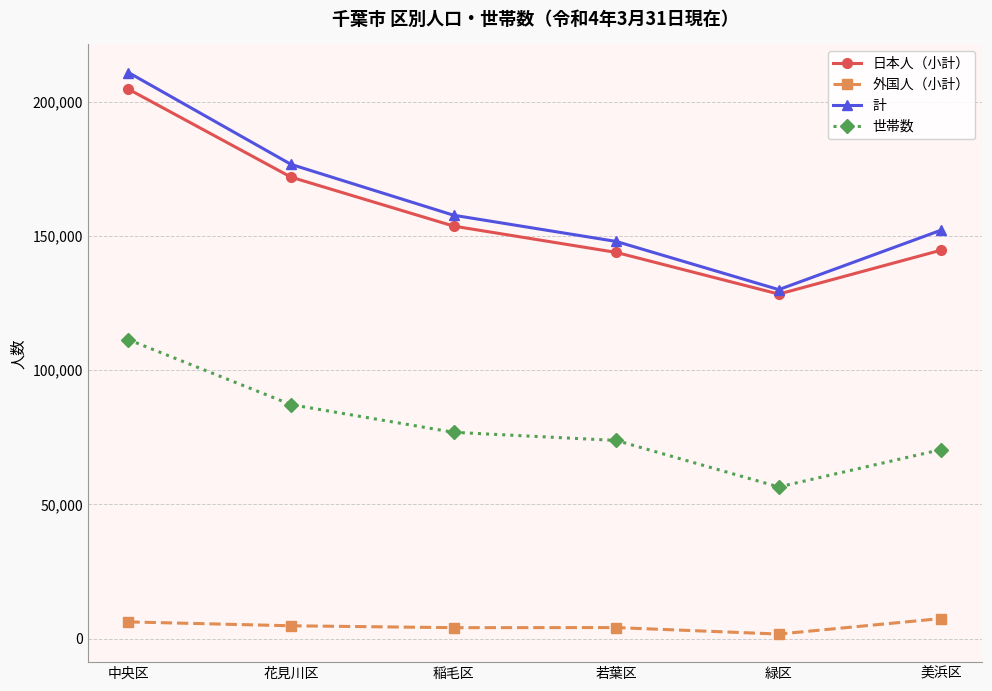

Which label corresponds to the smallest value in the chart?

緑区